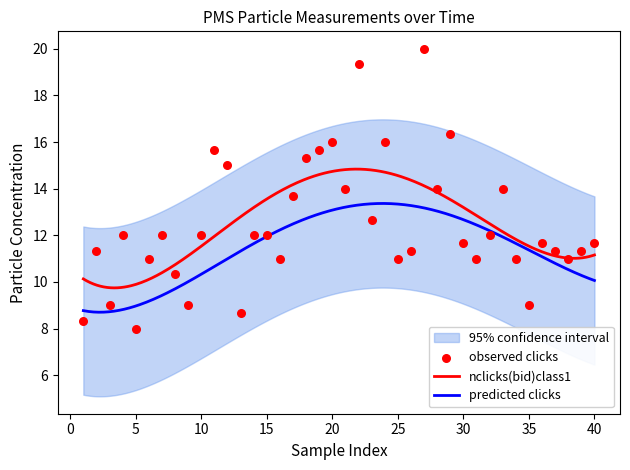

What is the lowest value of the nclicks(bid)class1 series?

9.7